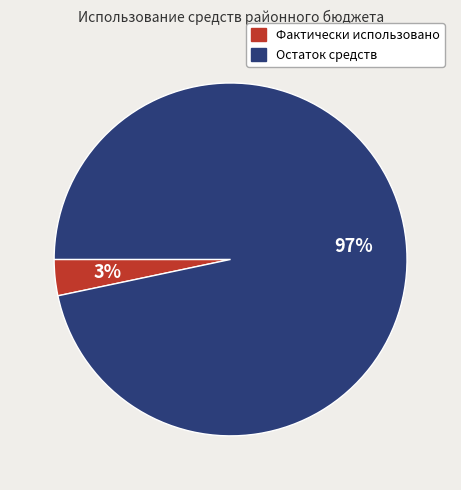

To the nearest percent, what portion does Остаток средств represent?

97%